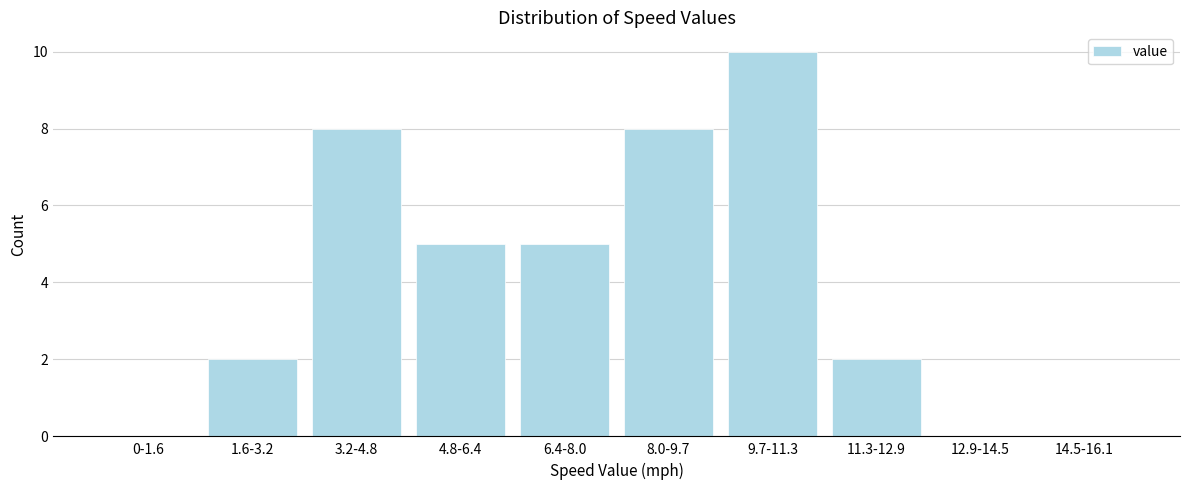

Reading left to right, transcribe all the data shown in this chart.

0-1.6=0	1.6-3.2=2	3.2-4.8=8	4.8-6.4=5	6.4-8.0=5	8.0-9.7=8	9.7-11.3=10	11.3-12.9=2	12.9-14.5=0	14.5-16.1=0